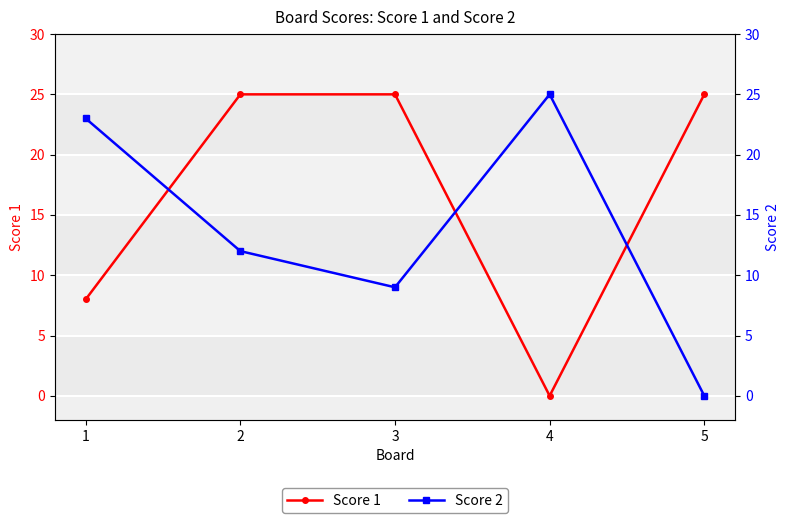

What value does the Score 2 series have at 2?

12